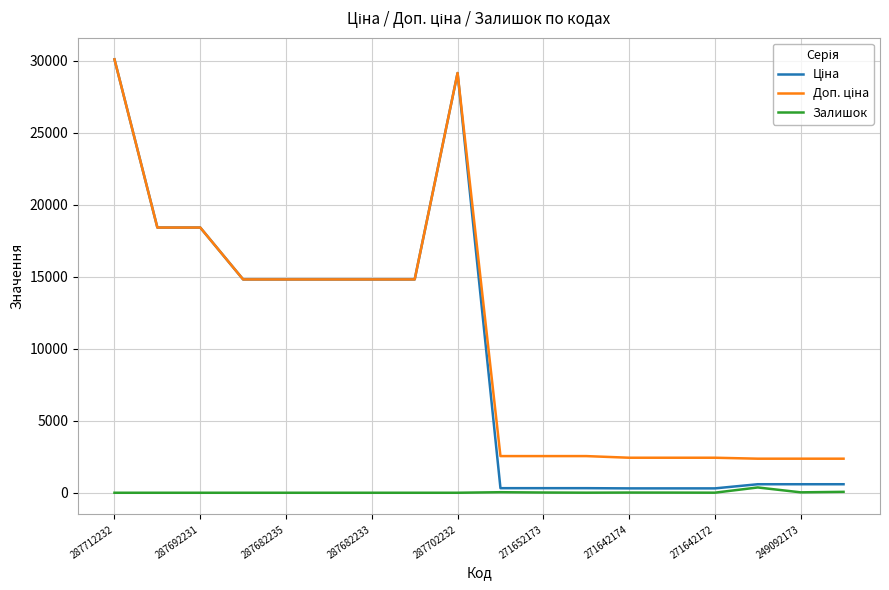

What is the greatest value displayed?

30102.8